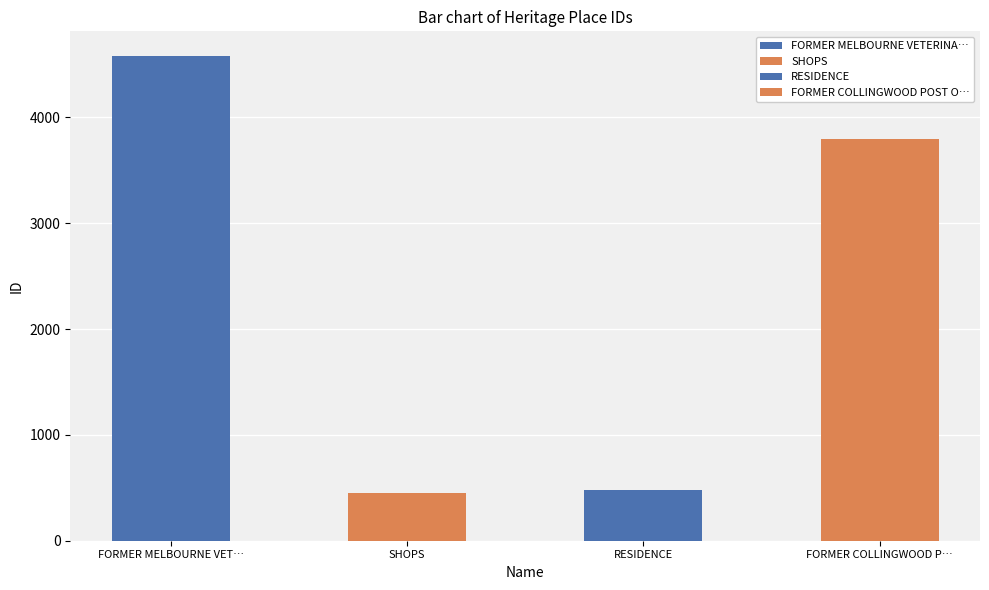

What is the approximate value at FORMER COLLINGWOOD POST OFFICE, to the nearest 50?

3800